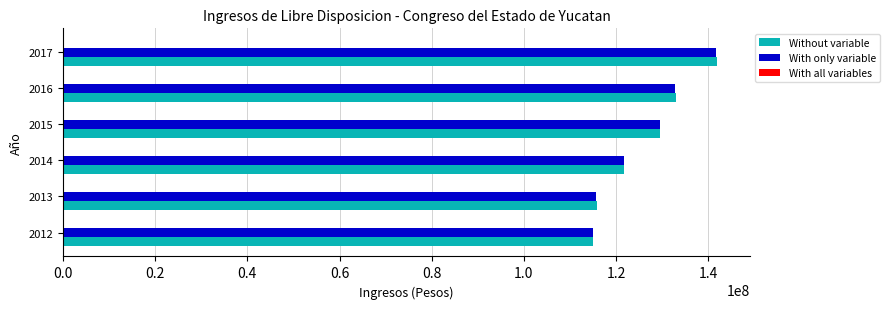

The value of With only variable at 2016 is 132908271. True or false?

True